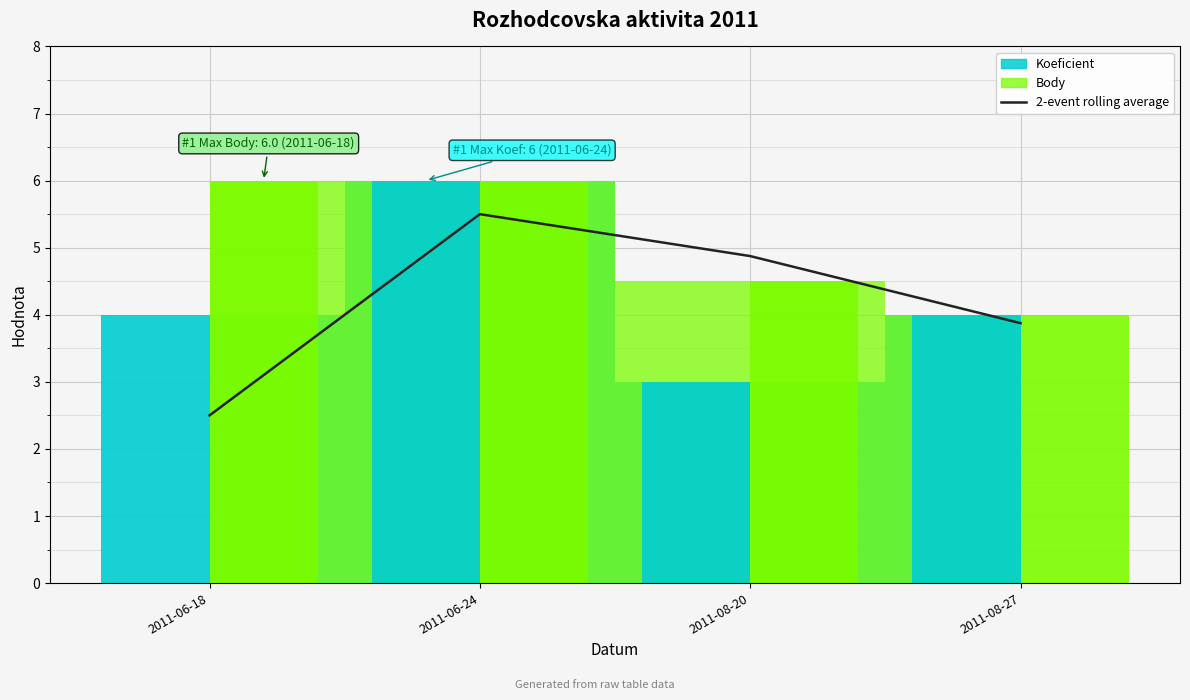

Which has a higher value, 2011-06-18 or 2011-06-24?

2011-06-24